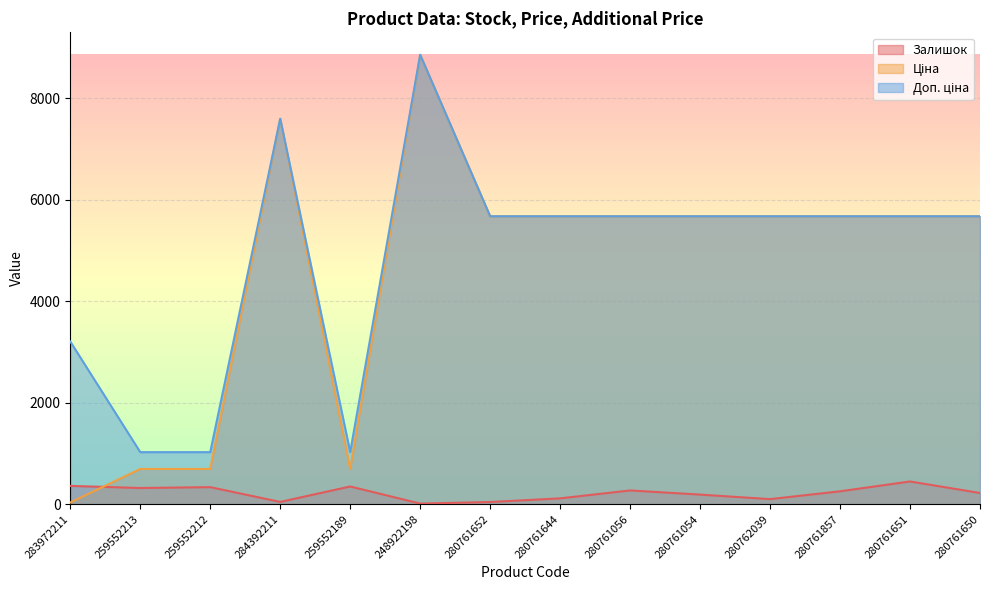

How many distinct data groups are displayed?

3